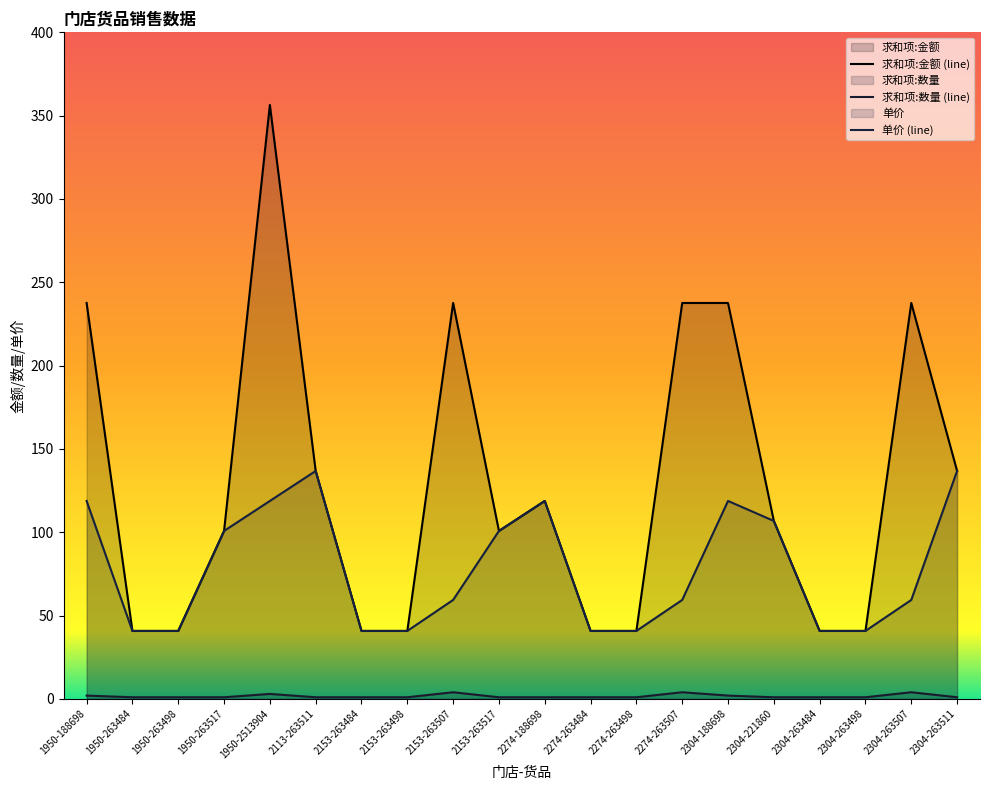

At 2274-263498, list the series in order from largest to smallest.

求和项:金额 (line), 单价 (line), 求和项:数量 (line)